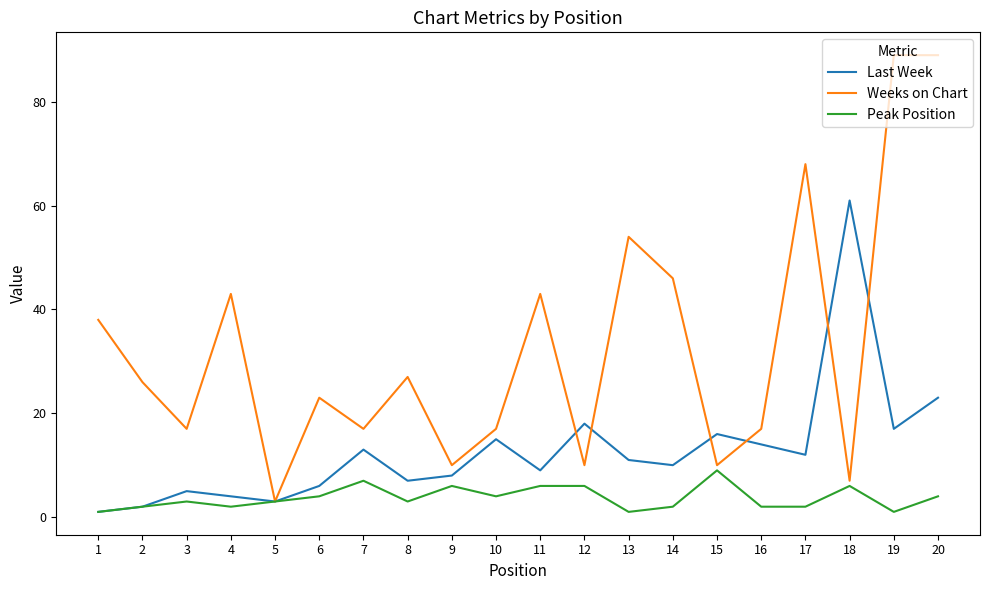

Reading left to right, list all the values displayed in this chart.

Last Week: 1=1	2=2	3=5	4=4	5=3	6=6	7=13	8=7	9=8	10=15	11=9	12=18	13=11	14=10	15=16	16=14	17=12	18=61	19=17	20=23
Weeks on Chart: 1=38	2=26	3=17	4=43	5=3	6=23	7=17	8=27	9=10	10=17	11=43	12=10	13=54	14=46	15=10	16=17	17=68	18=7	19=89	20=89
Peak Position: 1=1	2=2	3=3	4=2	5=3	6=4	7=7	8=3	9=6	10=4	11=6	12=6	13=1	14=2	15=9	16=2	17=2	18=6	19=1	20=4